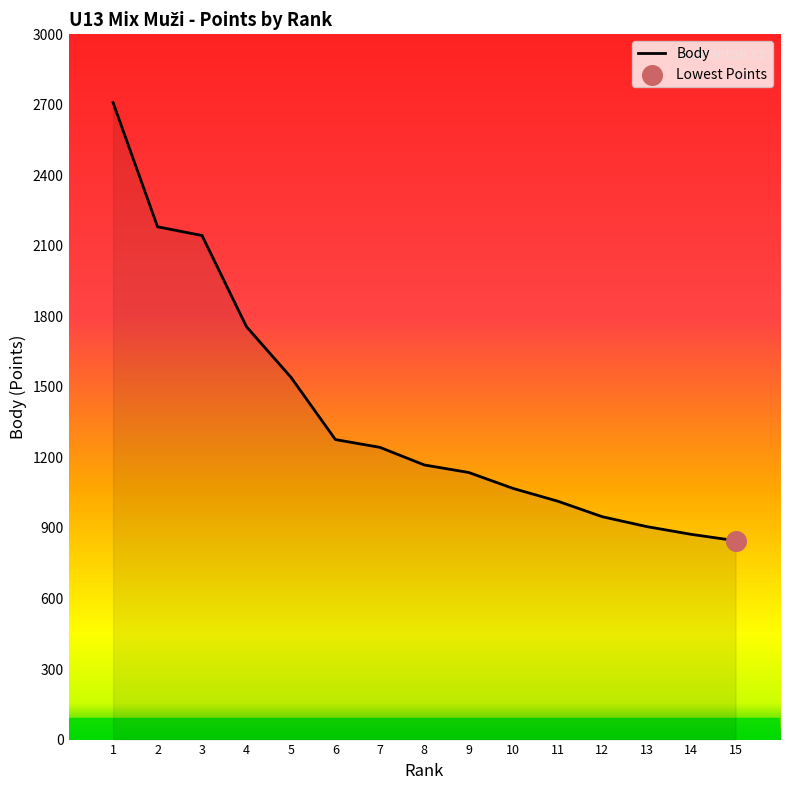

What is the ratio of the value at 13 to the value at 12?

1.0